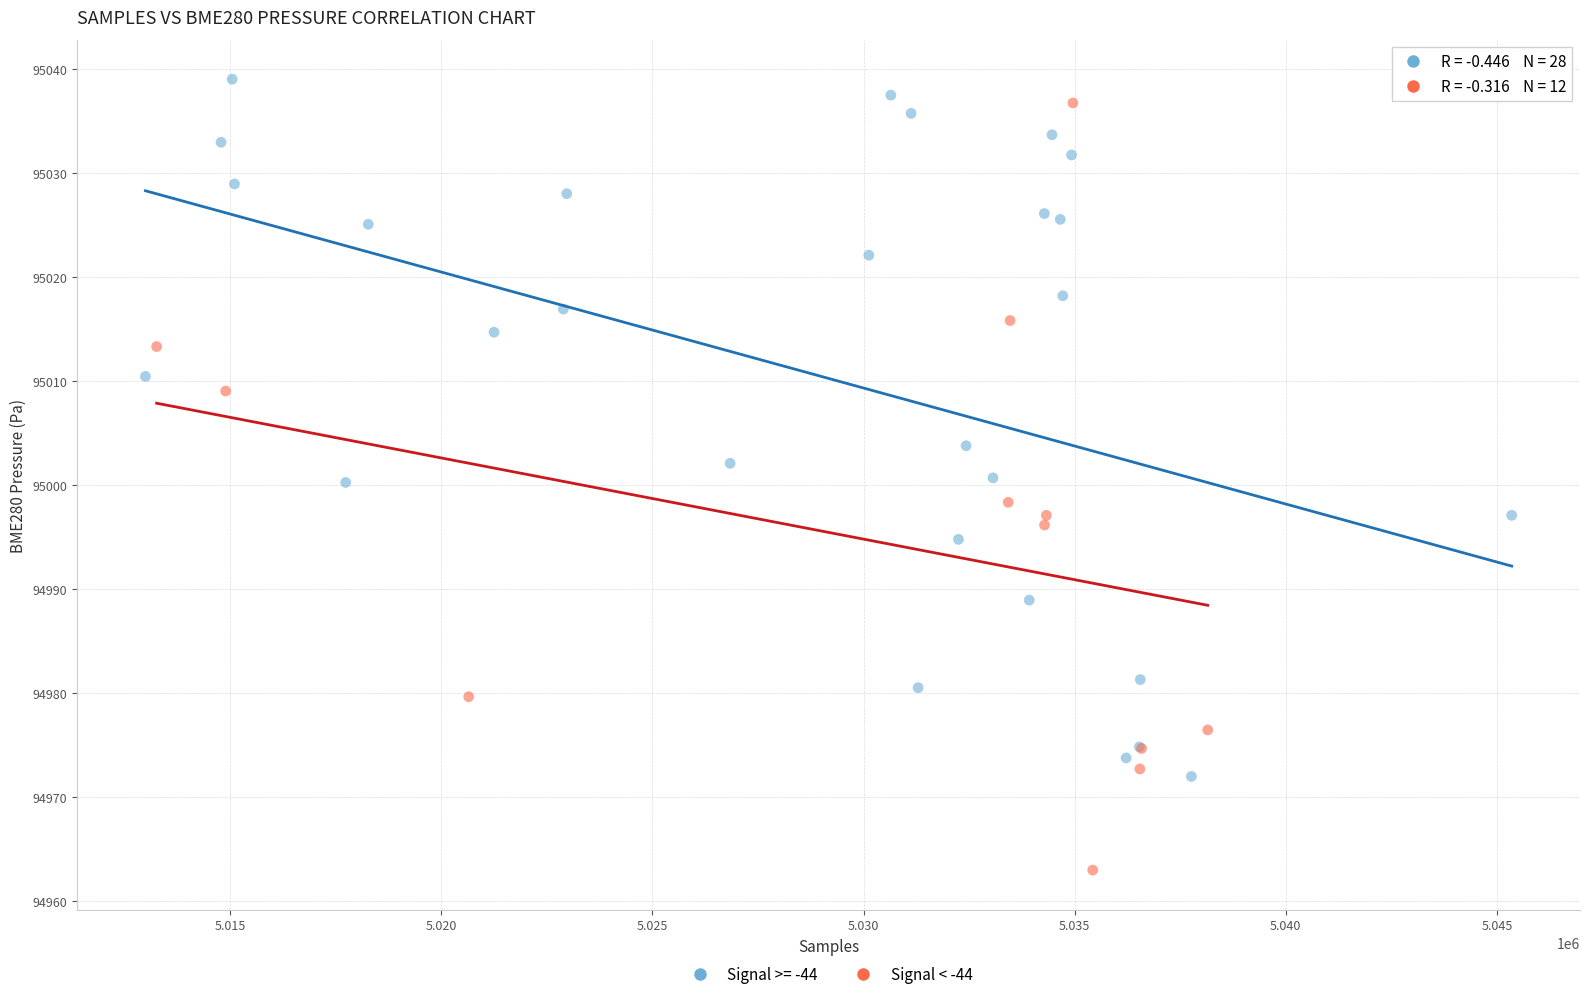

Which series contains the lowest Y value?

Signal < -44